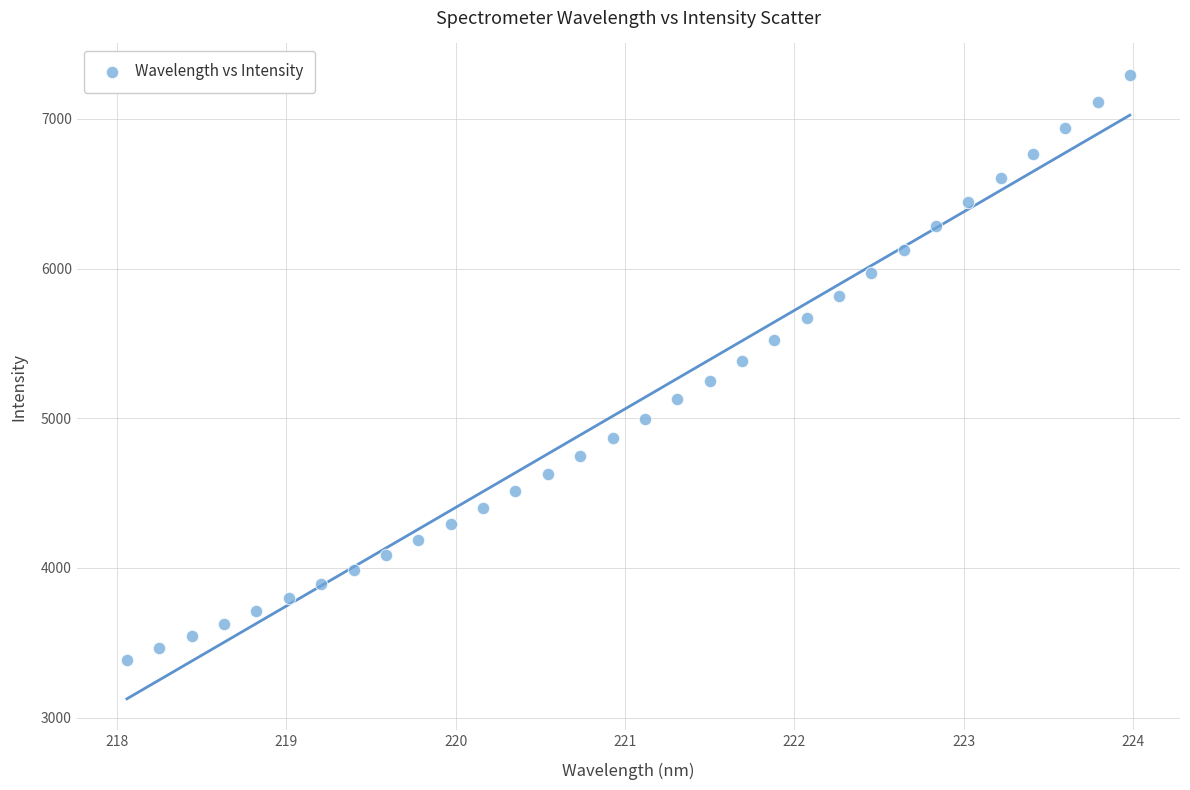

What is the range of X values (max minus min)?

5.9